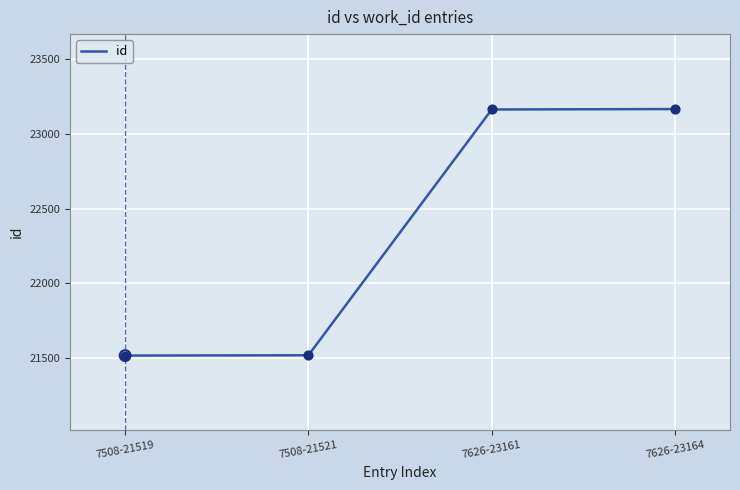

What is the change in value from 7508-21519 to 7626-23161?

+1642